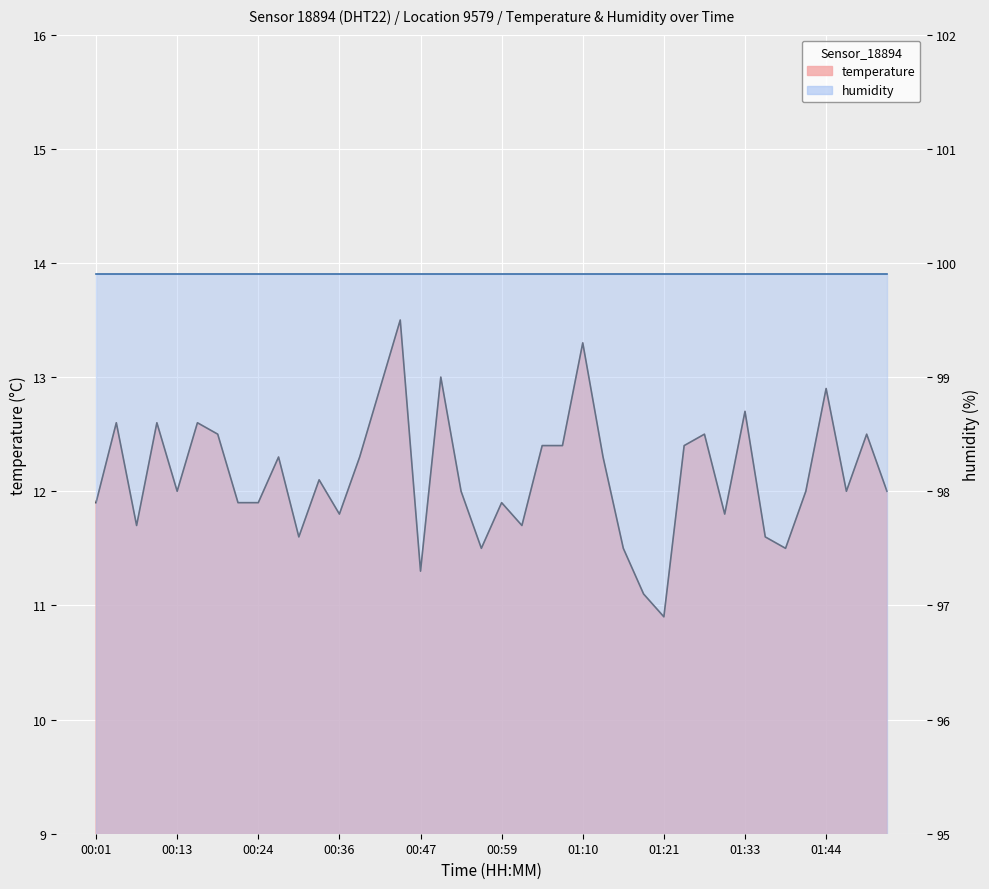

Read the value at 00:47.

11.3